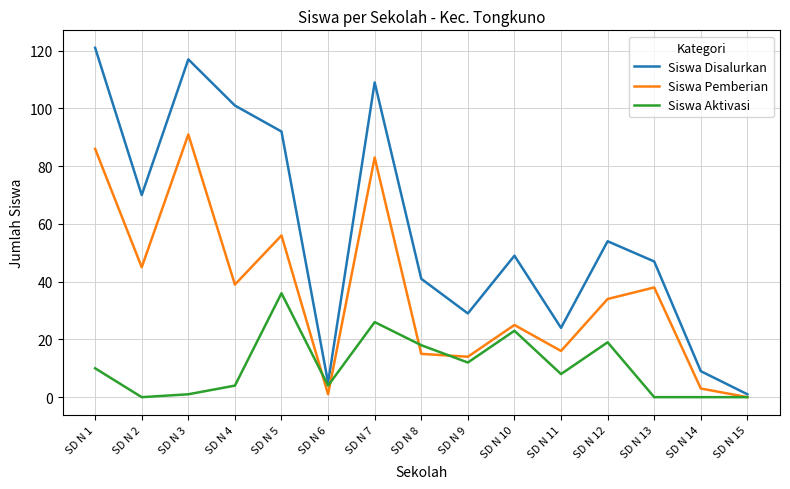

How many lines are shown in the chart?

3